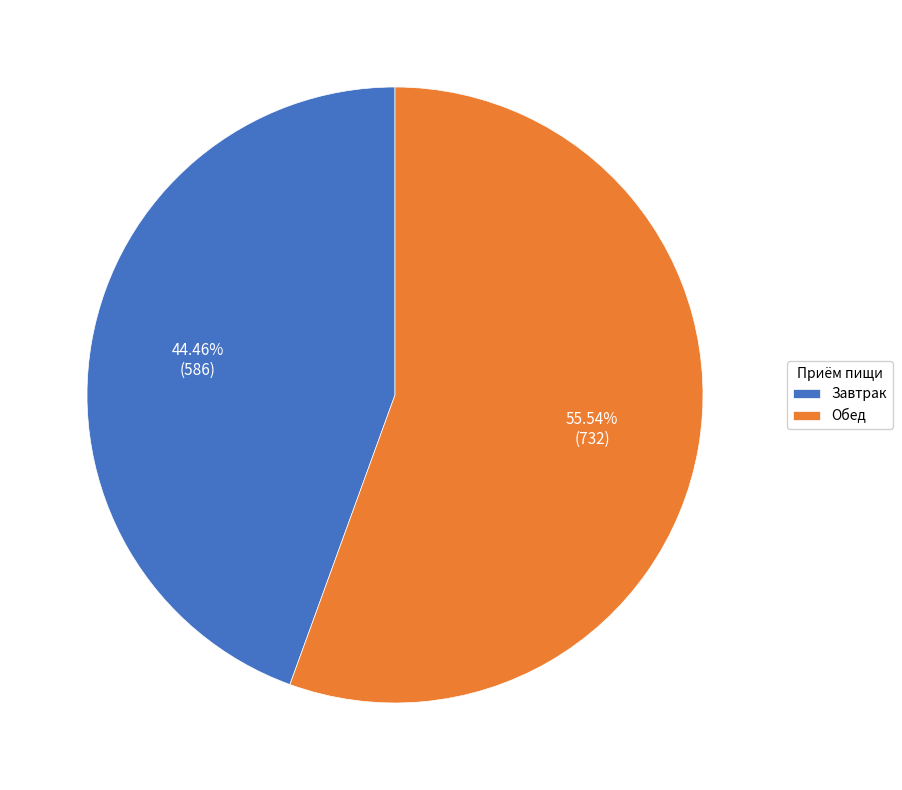

What is the ratio of the value at Завтрак to the value at Обед?

0.8